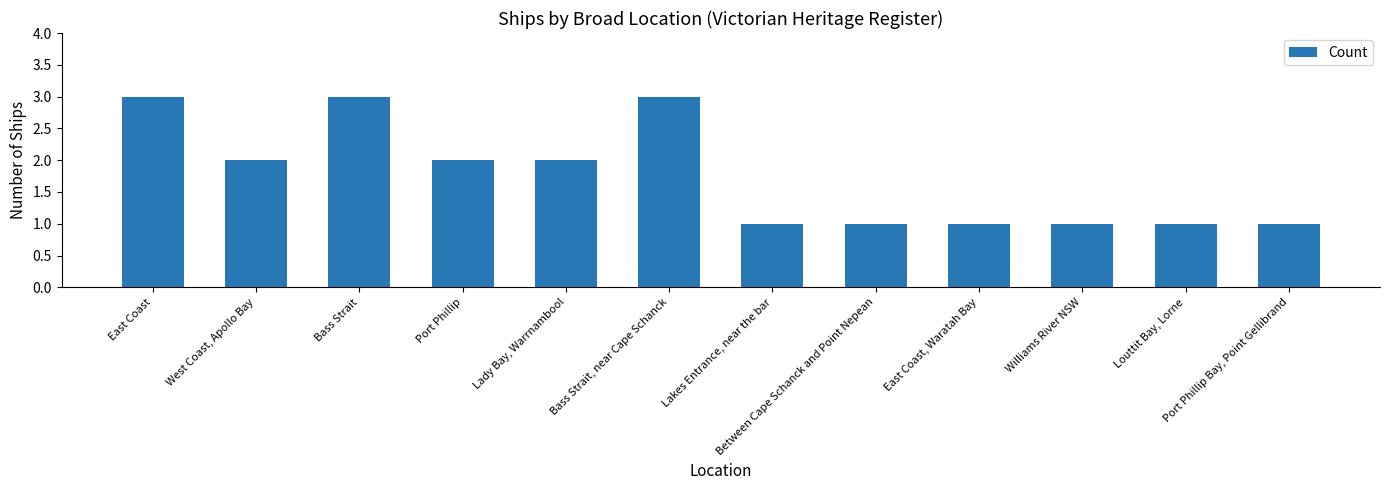

At which label does the data first exceed 2?

East Coast